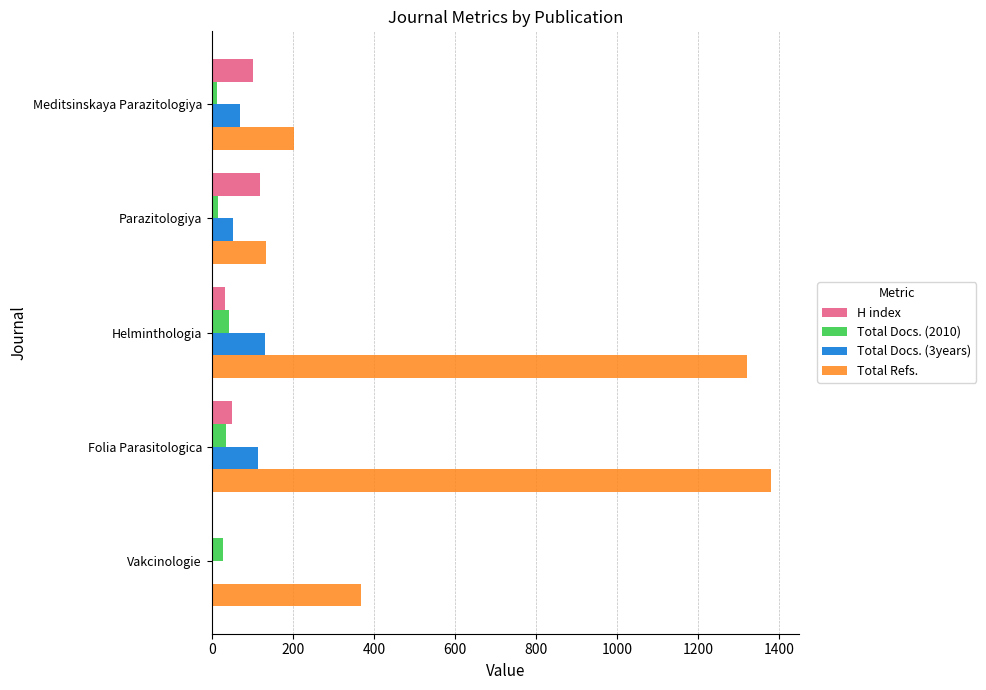

Between Helminthologia and Vakcinologie, which series saw the biggest shift?

Total Refs.